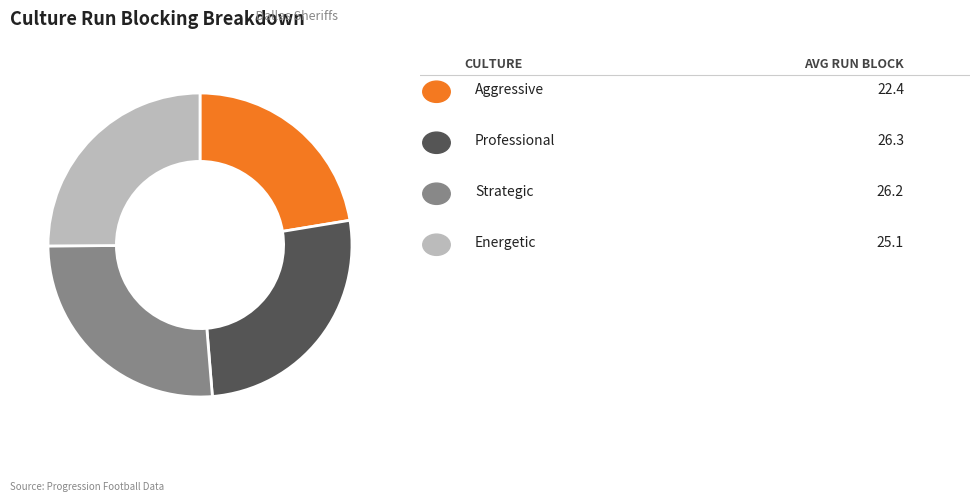

Is there a majority slice in this chart?

No